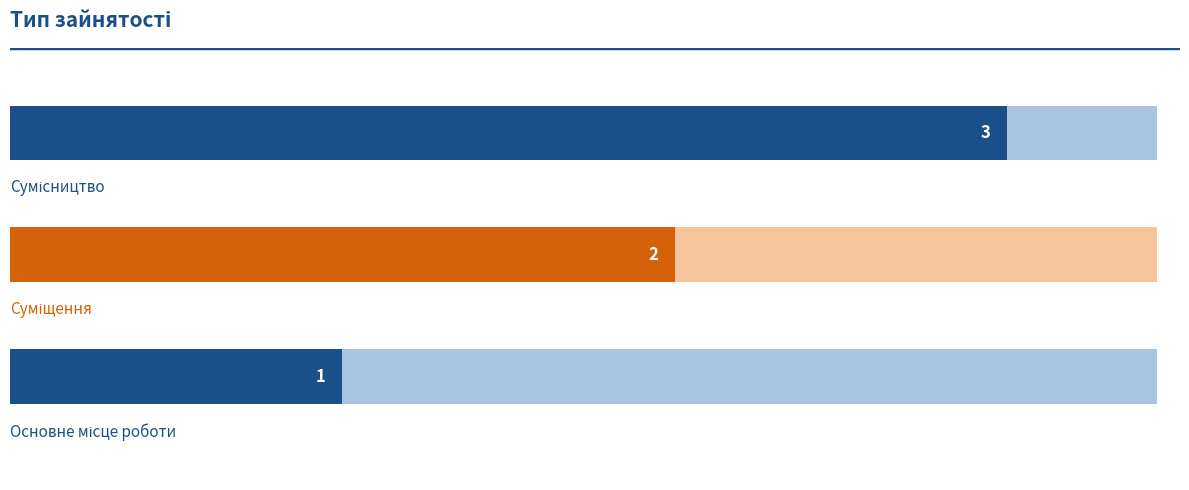

Reading right to left, what are all the values shown in this chart?

Сумісництво=3	Суміщення=2	Основне місце роботи=1